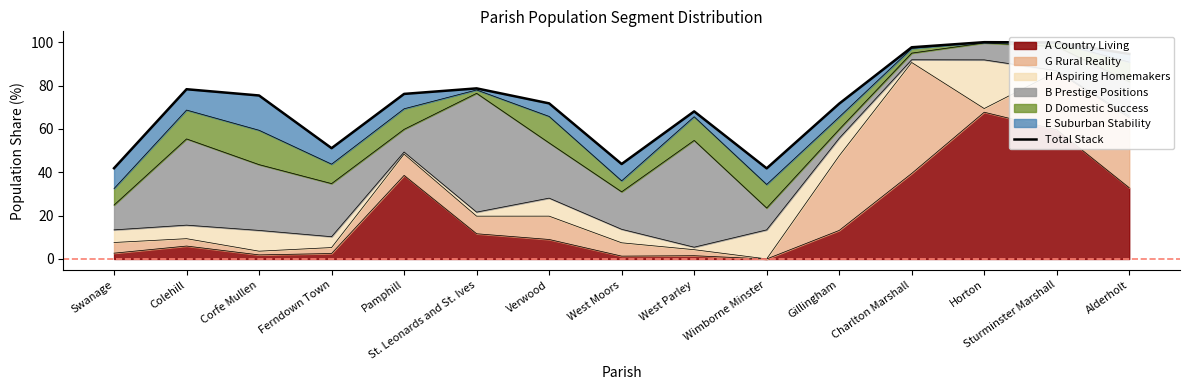

What position from the left is Sturminster Marshall?

14